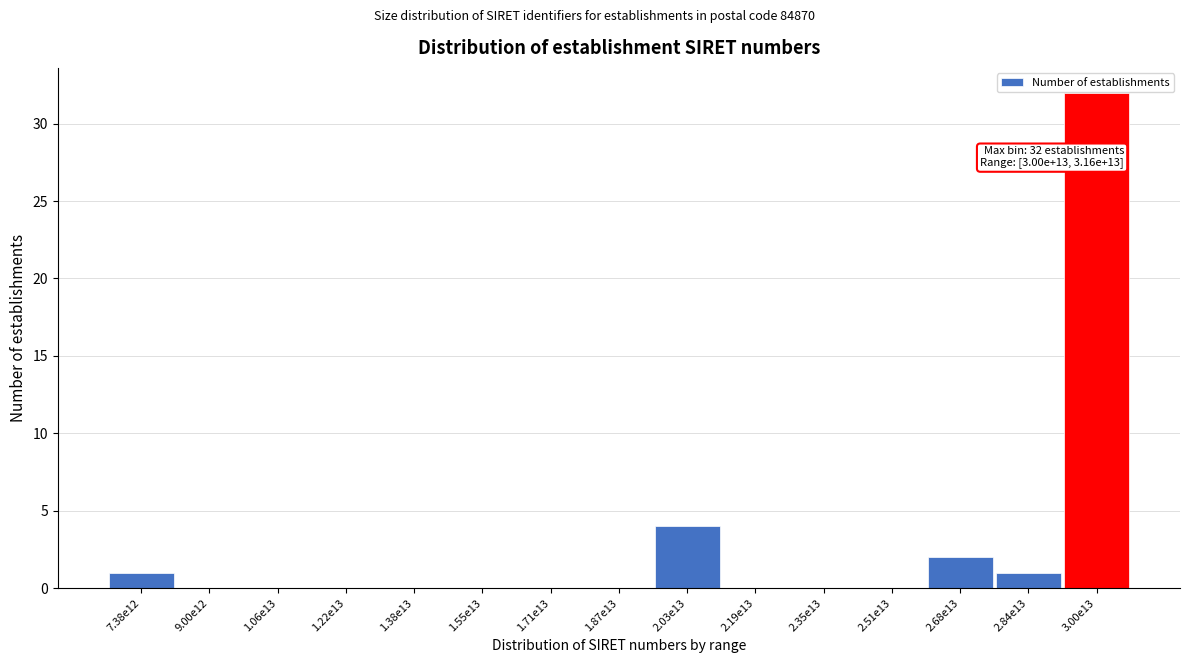

Reading left to right, list all the values displayed in this chart.

7.38e12=1	9.00e12=0	1.06e13=0	1.22e13=0	1.38e13=0	1.55e13=0	1.71e13=0	1.87e13=0	2.03e13=4	2.19e13=0	2.35e13=0	2.51e13=0	2.68e13=2	2.84e13=1	3.00e13=32